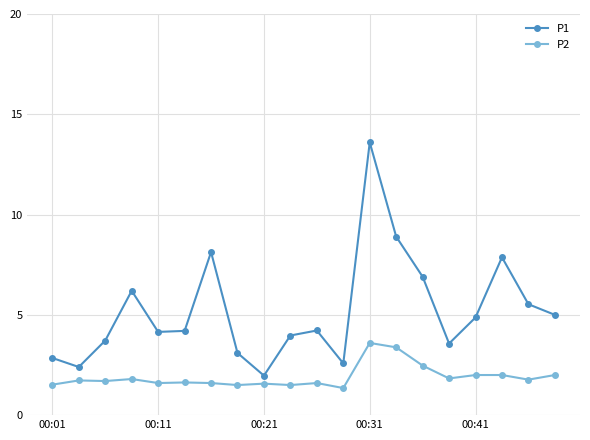

List the series in order of their peak value, highest first.

P1, P2